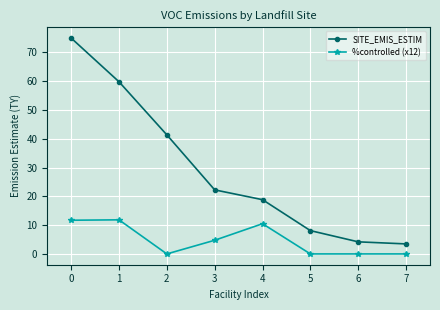

What is the difference between the SITE_EMIS_ESTIM values at 3 and 6?

18.1